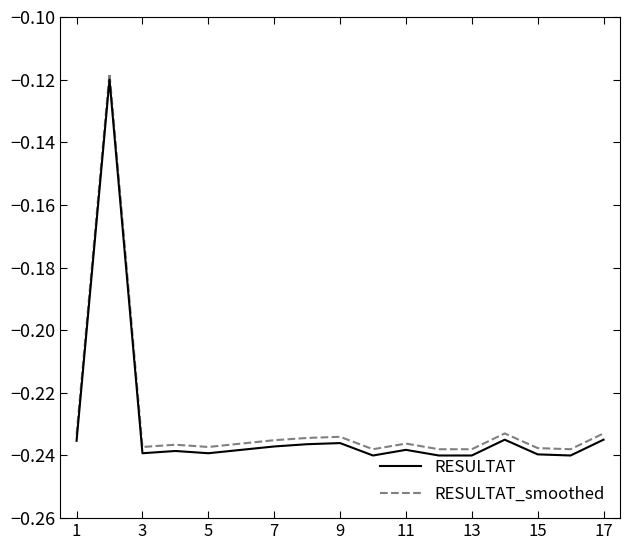

True or false: RESULTAT and RESULTAT_smoothed cross at least once.

False